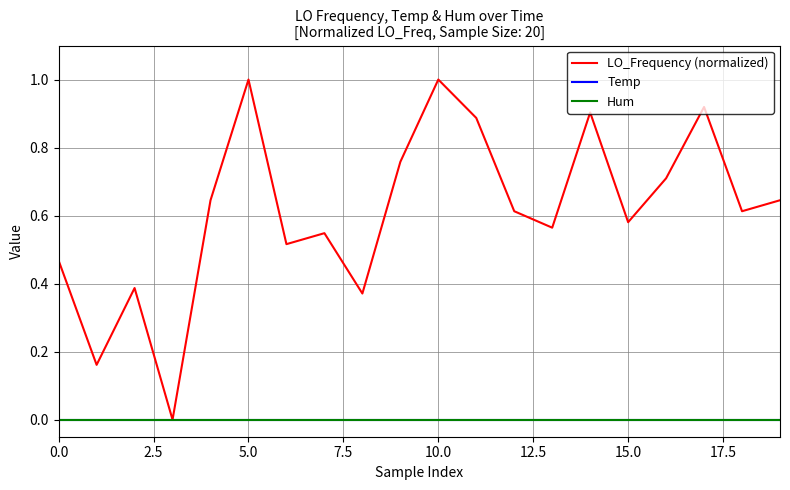

Does the chart display data point markers on the line(s)?

No